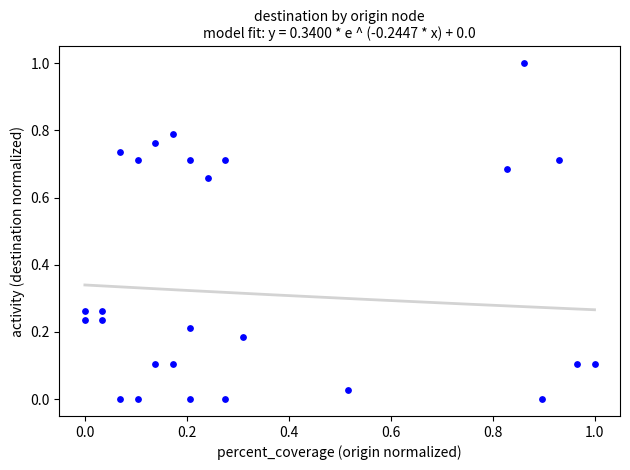

What is the range of Y values (max minus min)?

1.0